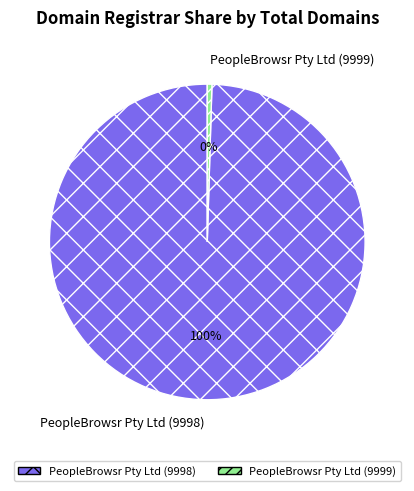

Is it true that PeopleBrowsr Pty Ltd (9998) is 100% of the pie?

True